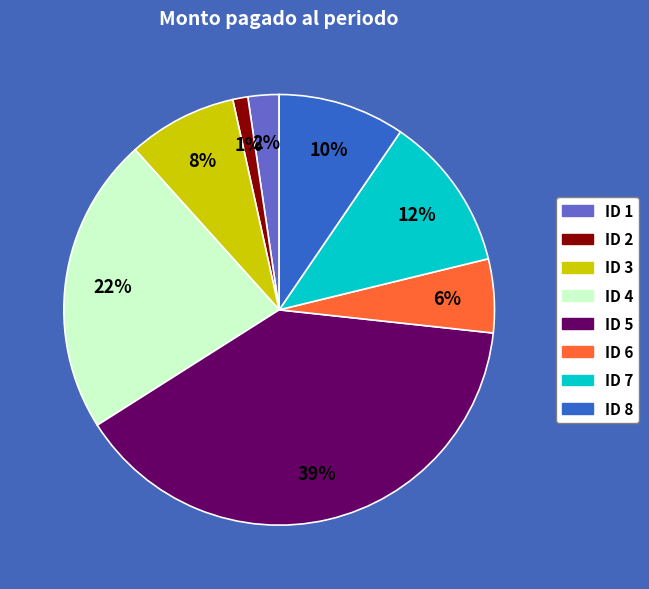

Approximately how many times larger is the value at ID 7 compared to ID 4?

0.5